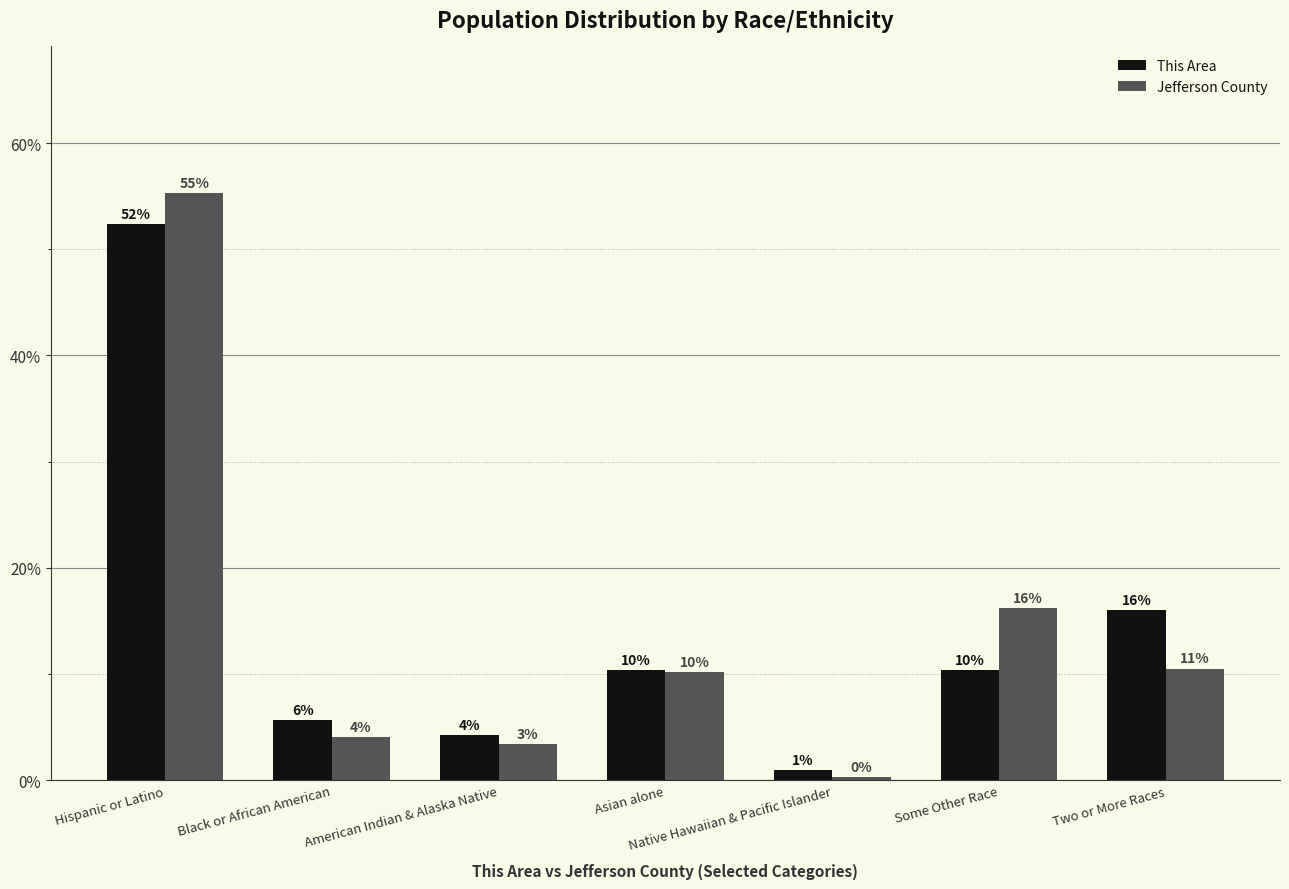

What position from the left is Hispanic or Latino?

1